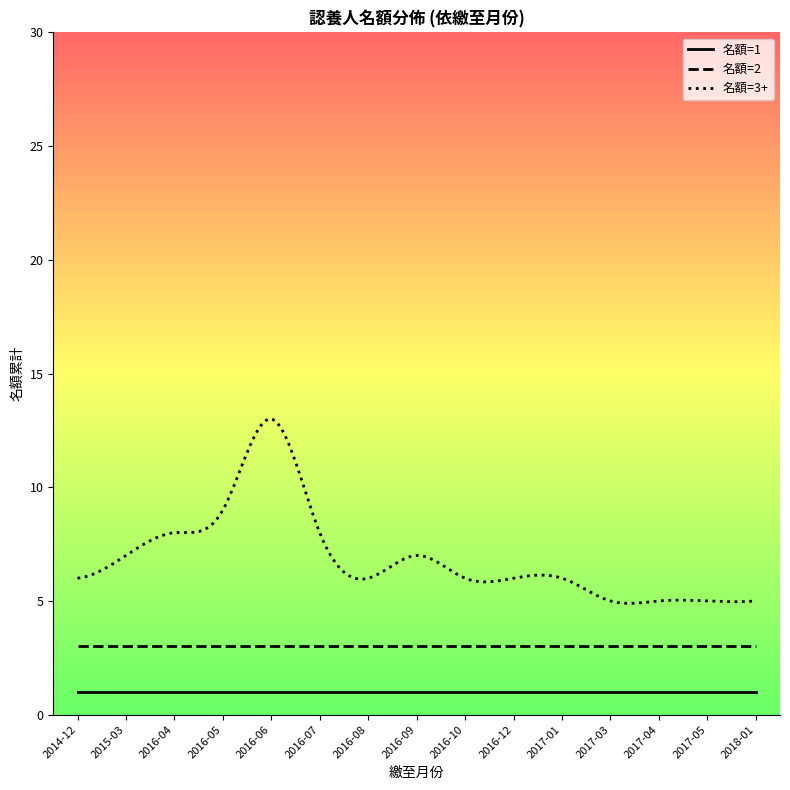

Is it true that 名額=1 equals 1 at 2014-12?

True